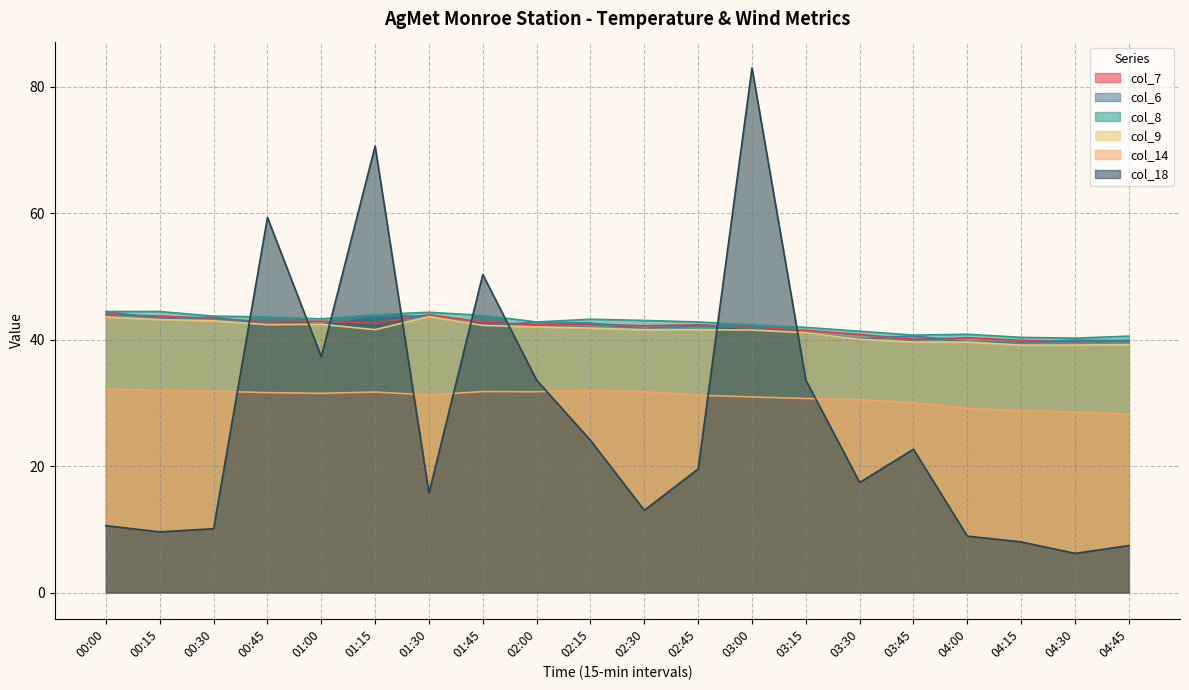

What is the label of the 16th point from the left?

03:45